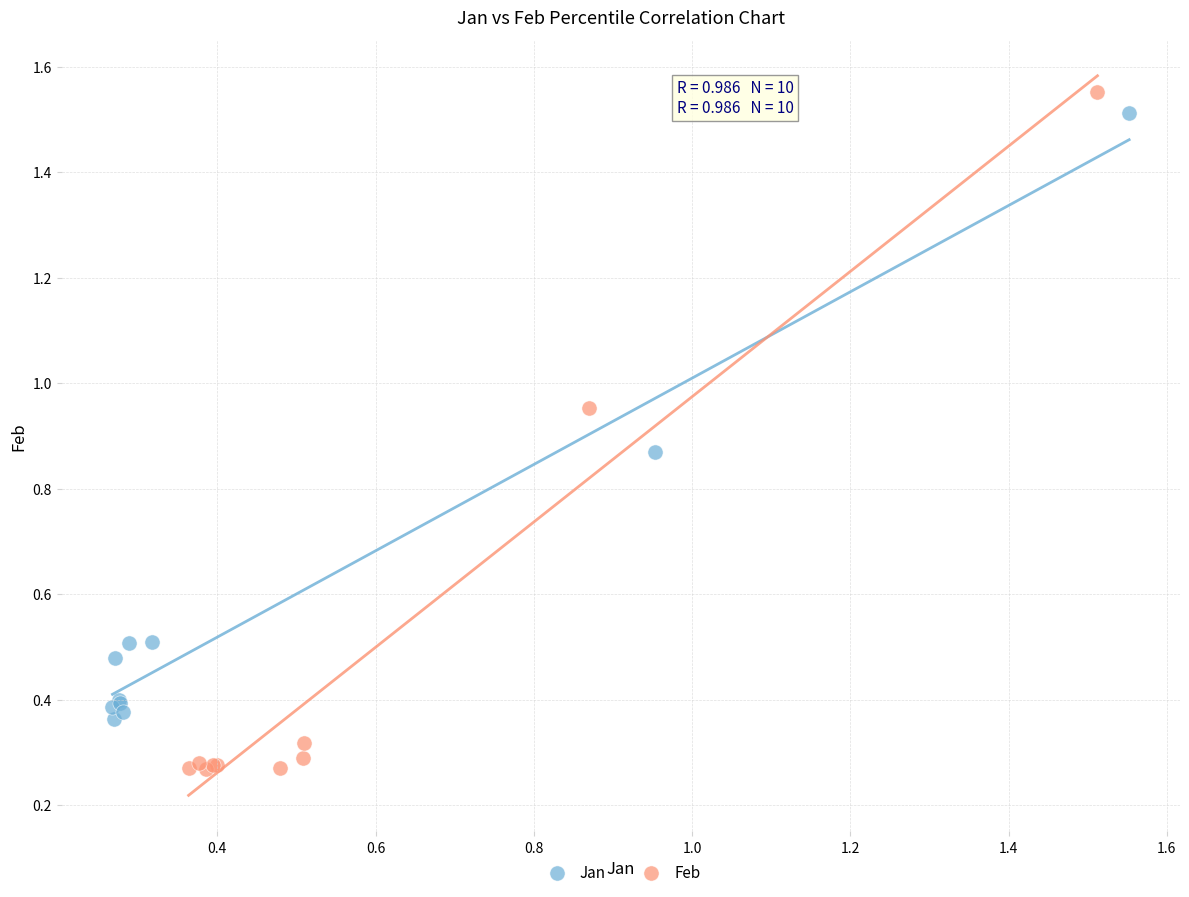

Which series contains the lowest Y value?

Feb